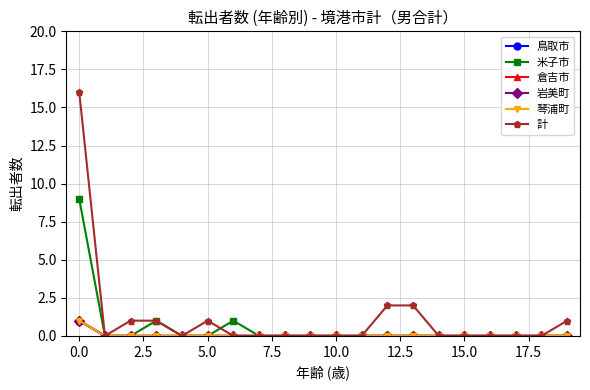

Reading left to right, extract all data points from this chart.

鳥取市: 1	0	0	0	0	0	0	0	0	0	0	0	0	0	0	0	0	0	0	0
米子市: 9	0	0	1	0	0	1	0	0	0	0	0	0	0	0	0	0	0	0	0
倉吉市: 1	0	0	0	0	0	0	0	0	0	0	0	0	0	0	0	0	0	0	0
岩美町: 1	0	0	0	0	0	0	0	0	0	0	0	0	0	0	0	0	0	0	0
琴浦町: 1	0	0	0	0	0	0	0	0	0	0	0	0	0	0	0	0	0	0	0
計: 16	0	1	1	0	1	0	0	0	0	0	0	2	2	0	0	0	0	0	1